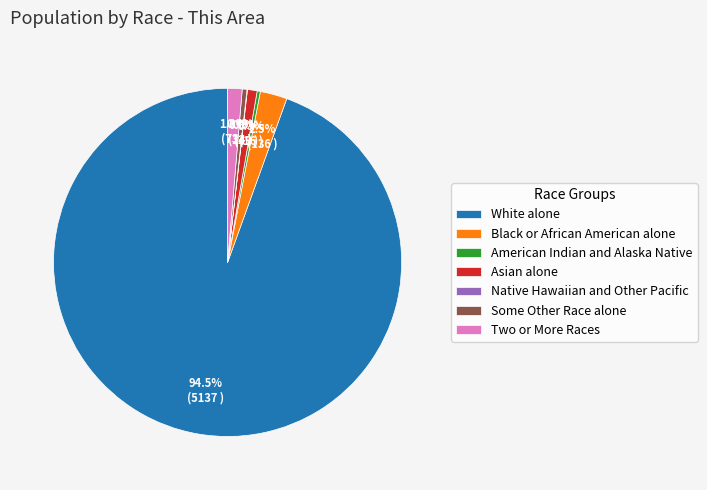

Which slice represents more than half of the pie?

White alone